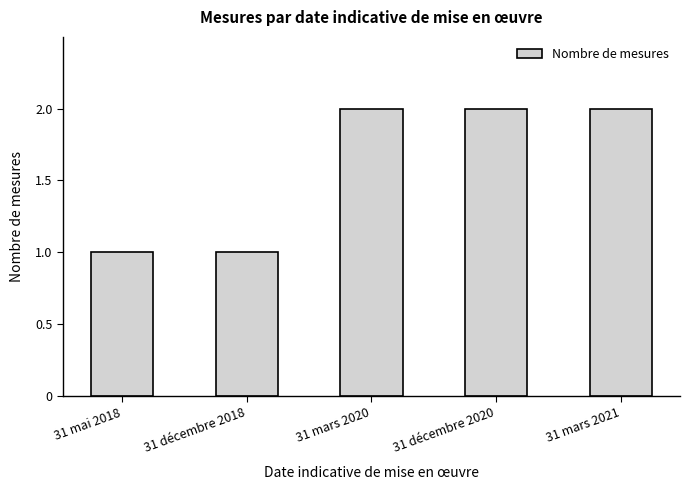

What is the difference between the values at 31 mars 2020 and 31 décembre 2018?

1